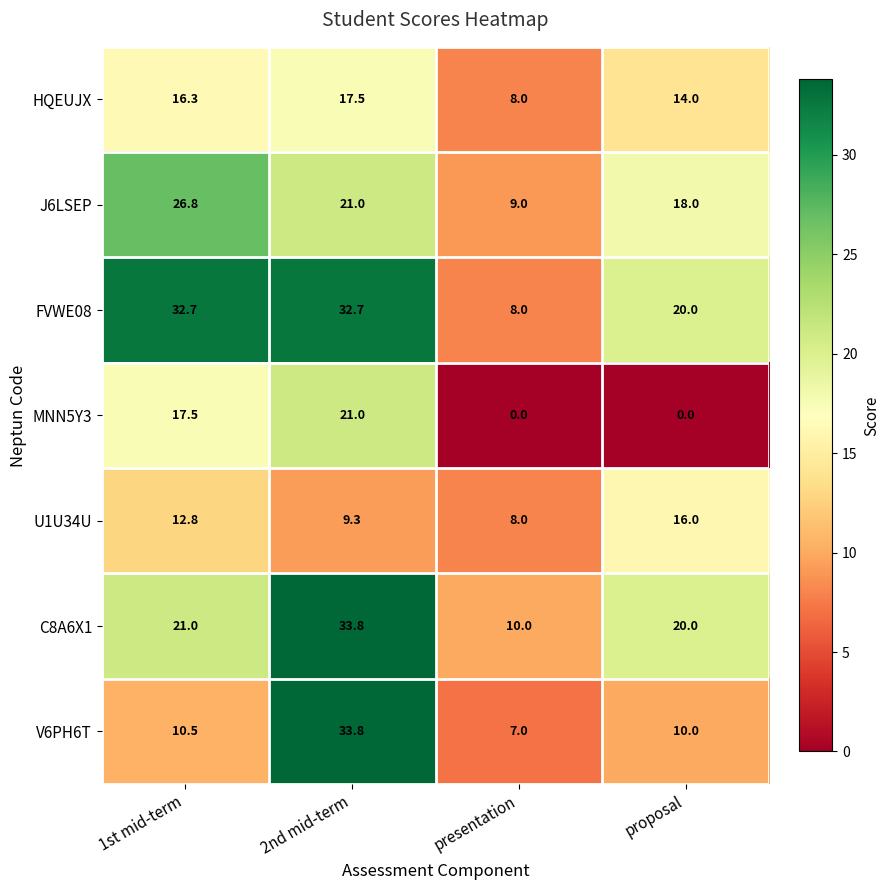

Where is C8A6X1 nearest to the value 21?

1st mid-term